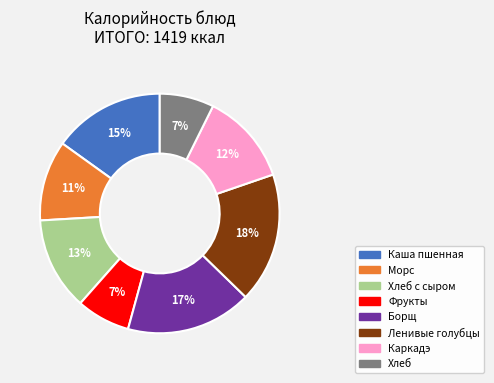

Is there any slice that represents more than half of the pie?

No